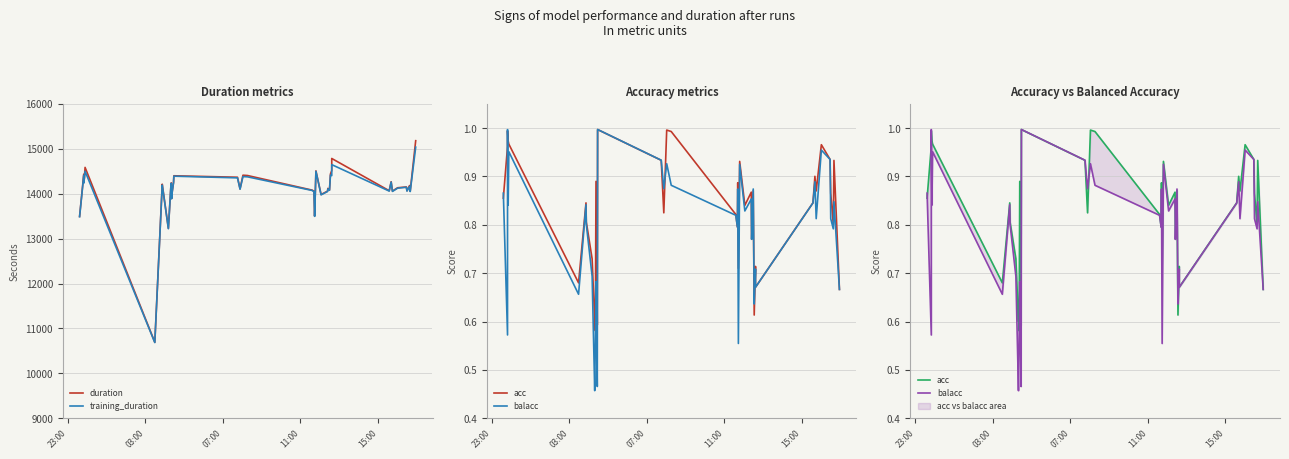

Is the value of balacc at 5 greater than the value of duration at 25?

No